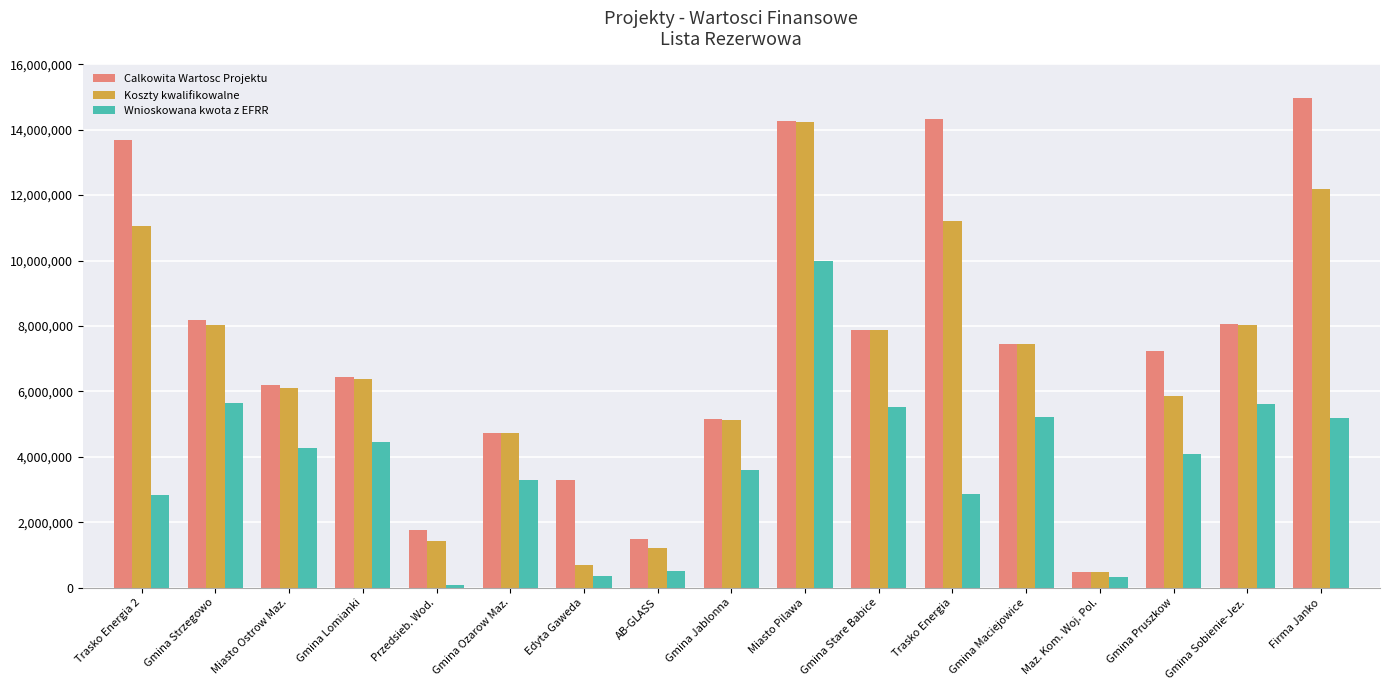

What is the value of the Calkowita Wartosc Projektu bar at the 11th from the left?

7884940.0